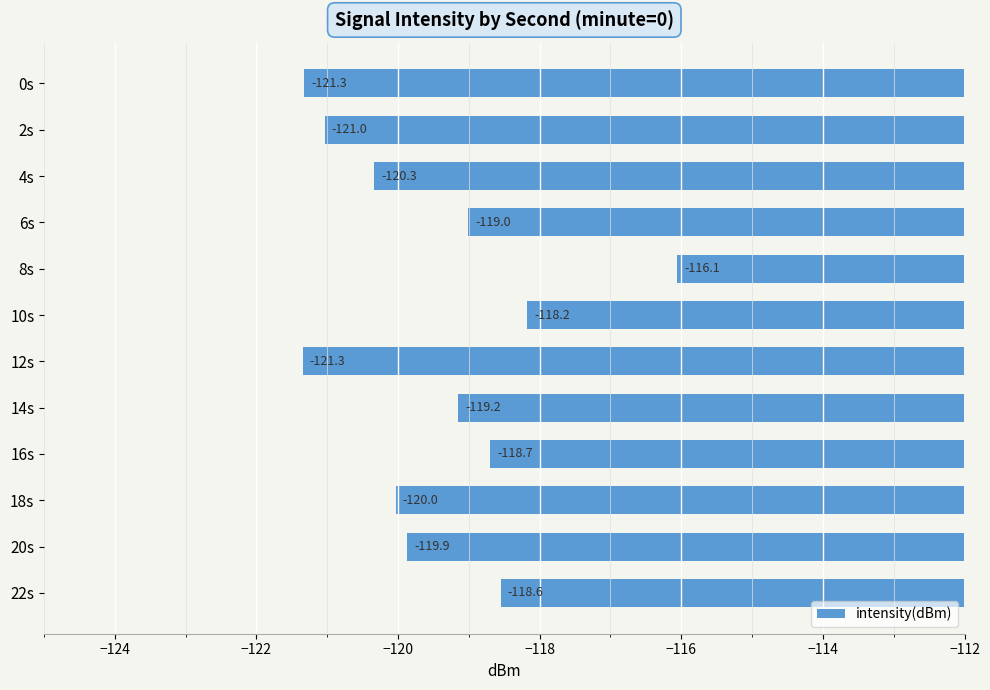

The chart shows a value of -120.0 at 18s. True or false?

True